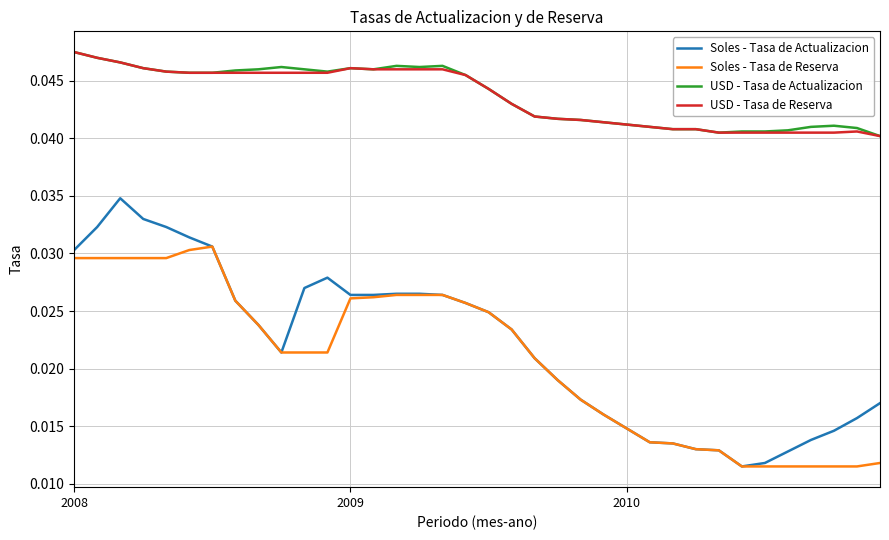

Count the USD - Tasa de Actualizacion values in the range 0 to 1.

36